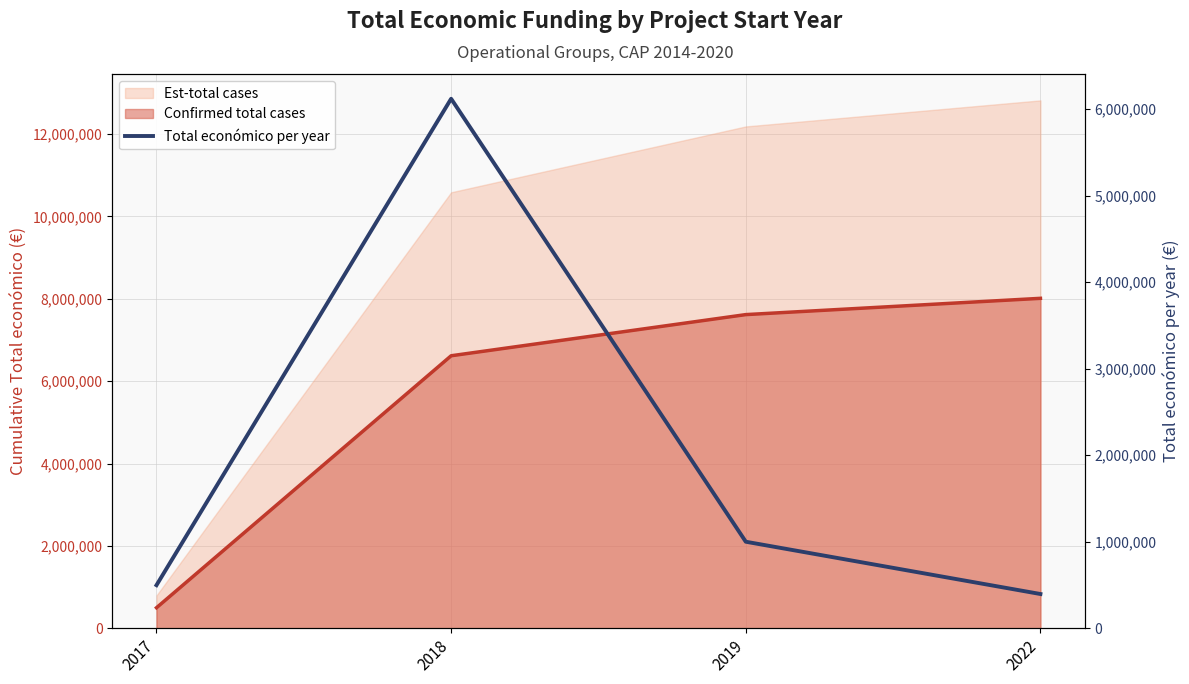

Where is Total económico per year nearest to the value 3257506?

2019